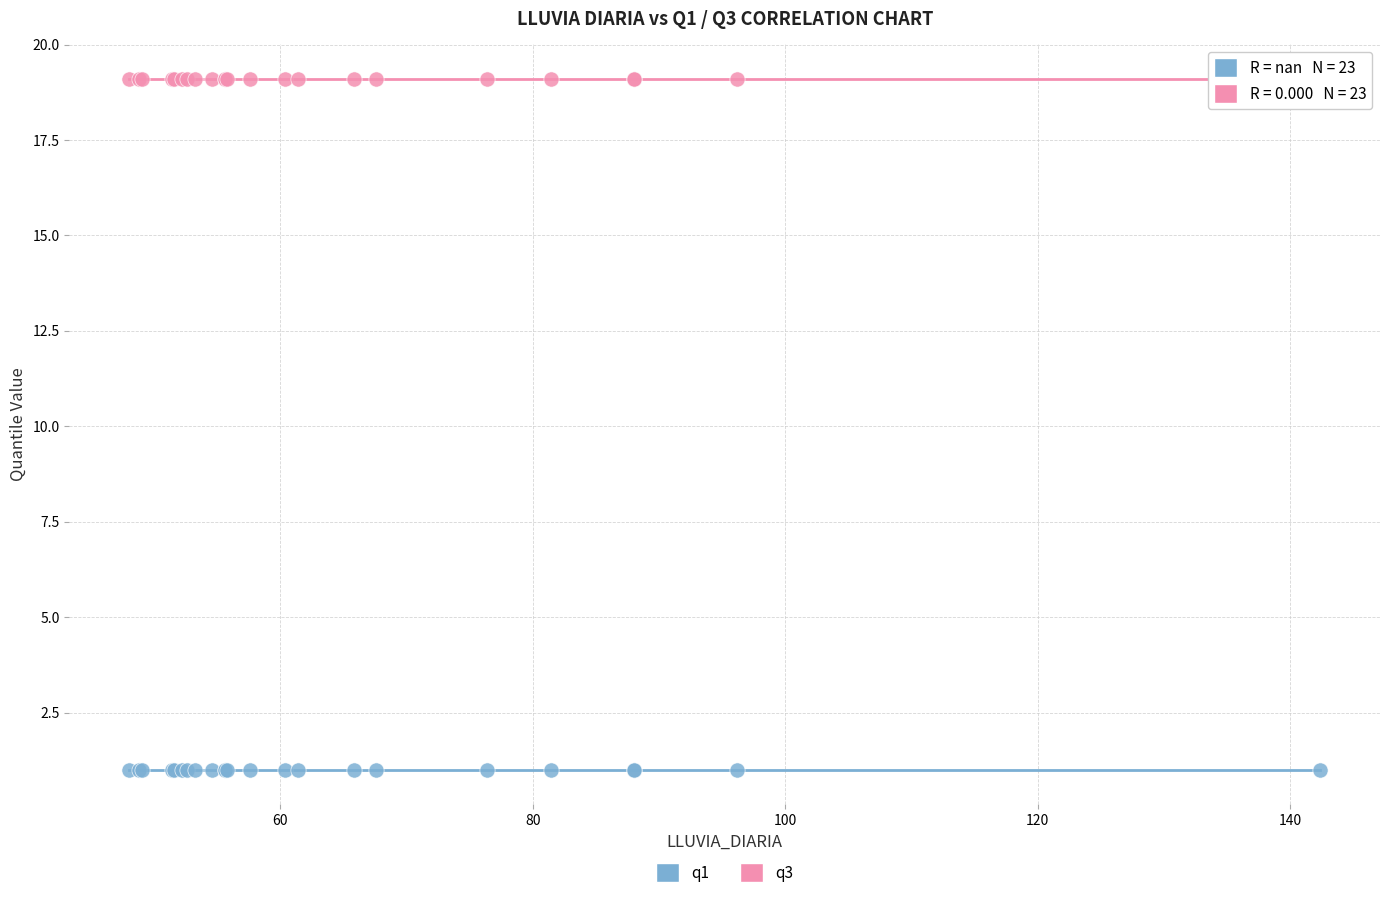

Which series contains the lowest Y value?

q1